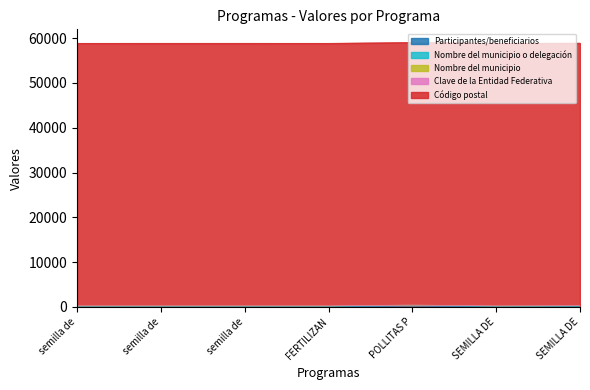

What is the spread (max minus min) of values at POLLITAS PONEDORAS?

58584